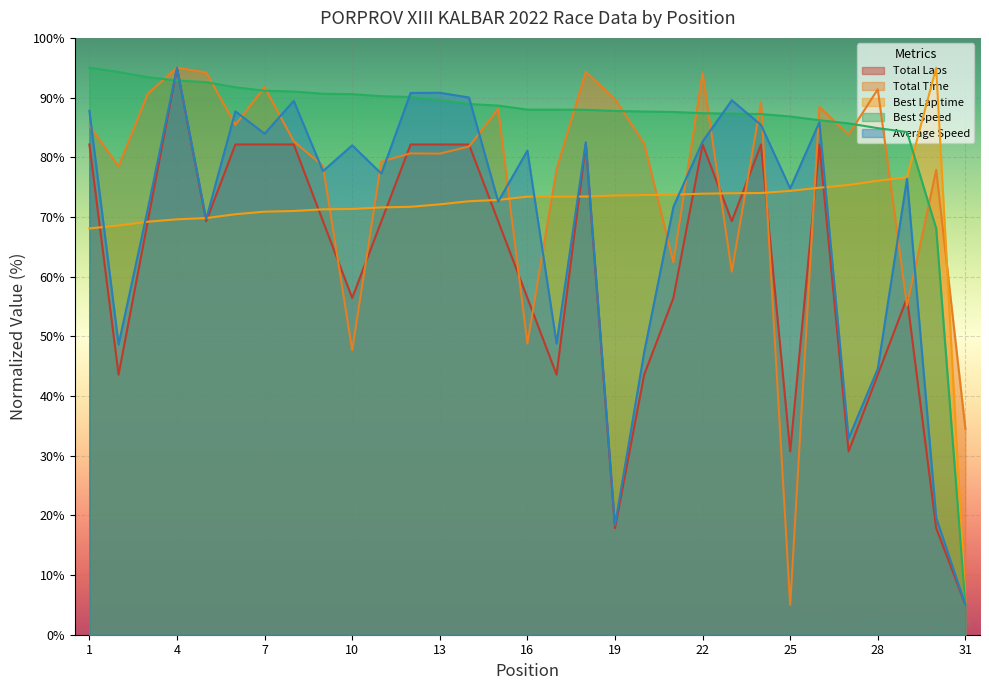

Reading left to right, what are all the values shown in this chart?

Total Laps: 82.1	43.6	69.3	95.0	69.3	82.1	82.1	82.1	69.3	56.4	69.3	82.1	82.1	82.1	69.3	56.4	43.6	82.1	17.9	43.6	56.4	82.1	69.3	82.1	30.7	82.1	30.7	43.6	56.4	17.9	5.0
Total Time: 85.3	78.5	90.6	95.0	94.2	85.4	91.7	82.7	78.5	47.7	79.3	80.7	80.6	81.8	88.1	48.8	78.0	94.3	89.7	82.3	62.4	94.1	60.8	89.2	5.0	88.4	83.8	91.4	55.1	77.9	34.5
Best Lap time: 68.1	68.6	69.2	69.6	69.8	70.5	70.9	71.0	71.3	71.3	71.6	71.7	72.1	72.6	72.8	73.4	73.4	73.4	73.6	73.7	73.7	73.9	74.0	74.0	74.4	74.9	75.4	76.1	76.6	95.0	5.0
Best Speed: 95.0	94.3	93.4	92.9	92.6	91.7	91.2	91.0	90.6	90.6	90.2	90.1	89.6	88.9	88.7	88.0	88.0	88.0	87.8	87.7	87.6	87.4	87.3	87.3	86.8	86.2	85.7	84.9	84.2	68.1	5.0
Average Speed: 87.8	48.6	71.3	95.0	69.6	87.7	83.9	89.4	77.7	82.0	77.3	90.8	90.8	90.0	72.6	81.1	48.8	82.5	18.3	47.3	71.7	82.6	89.5	85.4	74.8	85.9	32.9	44.6	76.4	19.6	5.0